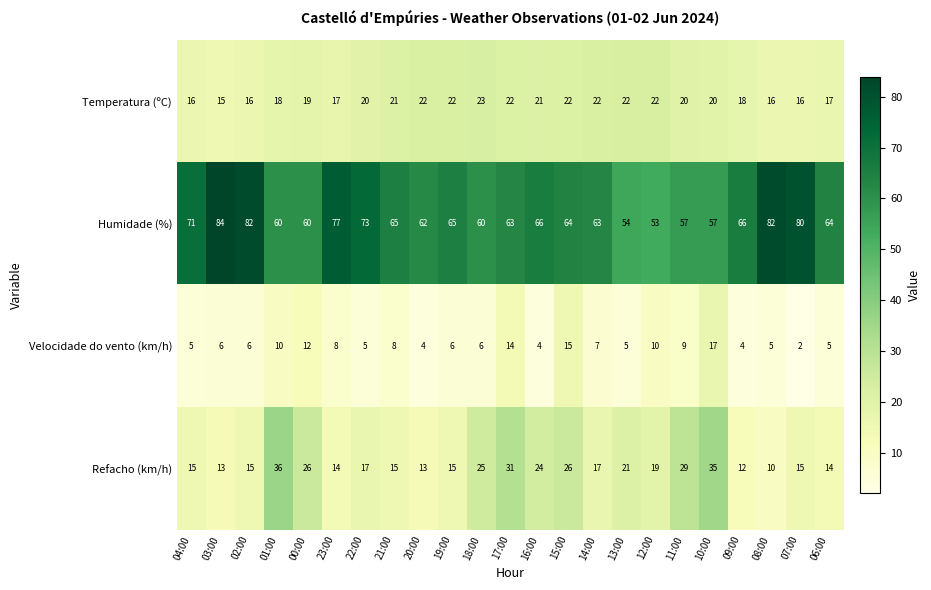

How many series are shown in this chart?

4